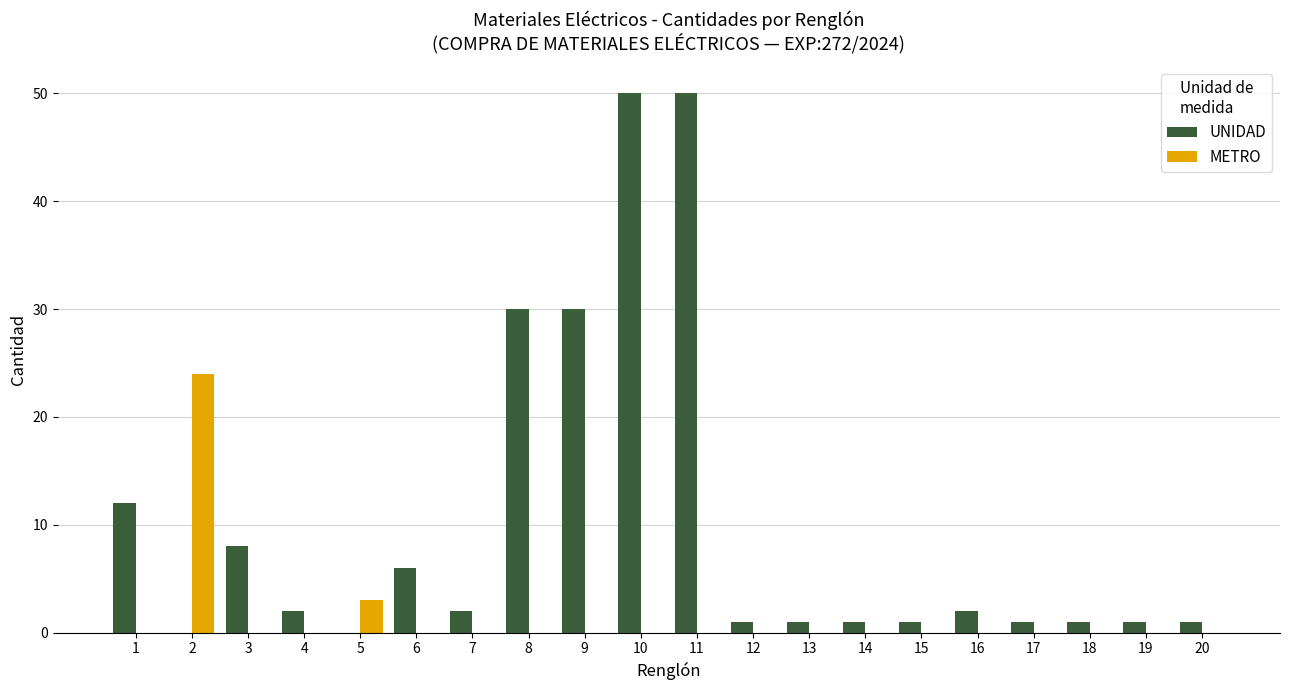

Is the value of UNIDAD at 10 greater than the value of METRO at 15?

Yes